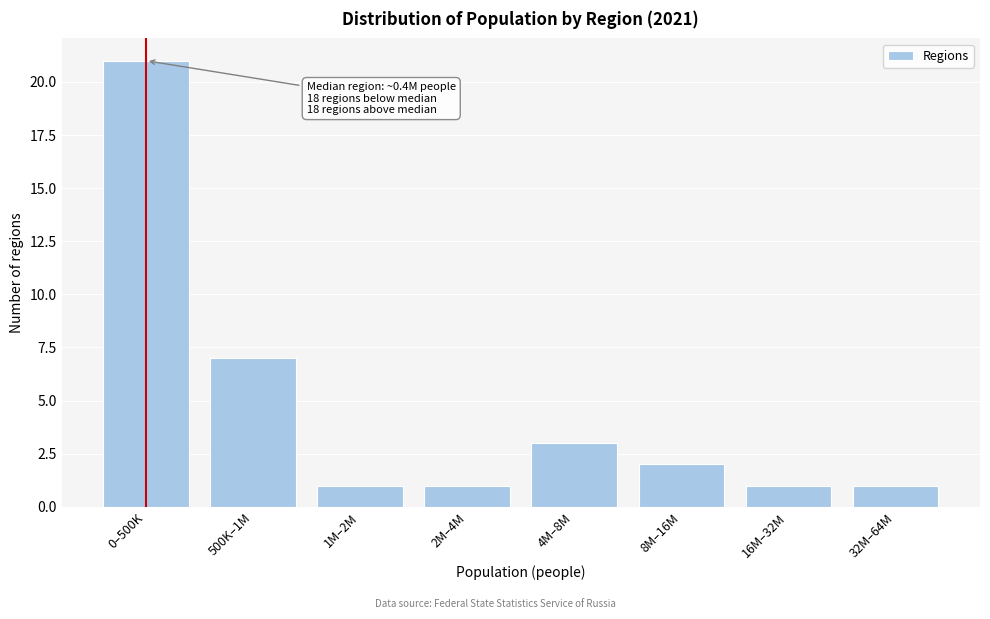

Reading left to right, extract all data points from this chart.

0–500K=21	500K–1M=7	1M–2M=1	2M–4M=1	4M–8M=3	8M–16M=2	16M–32M=1	32M–64M=1